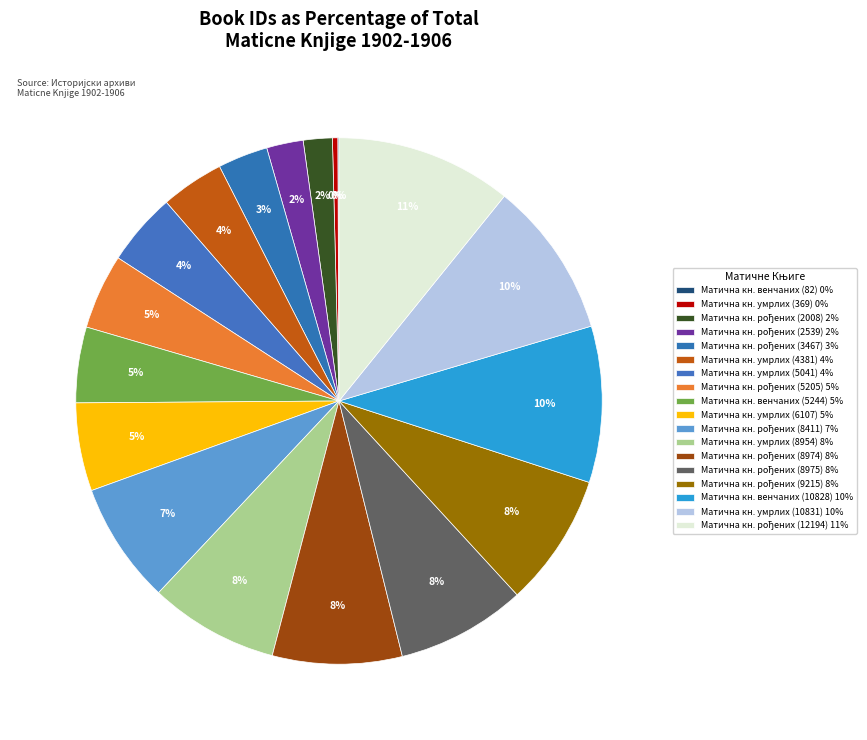

How many segments does this pie chart have?

18